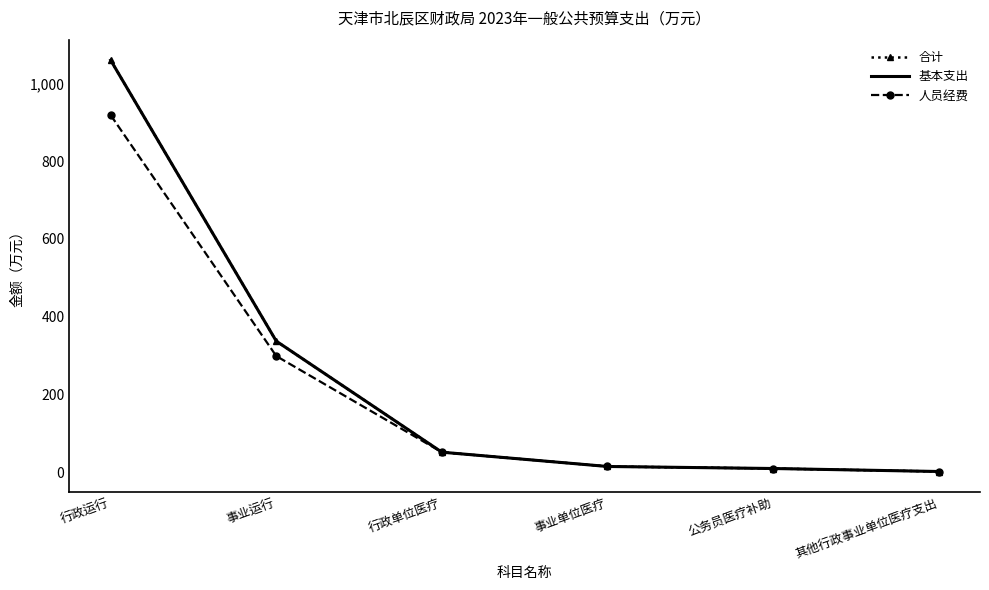

What is the label of the 5th point from the right?

事业运行